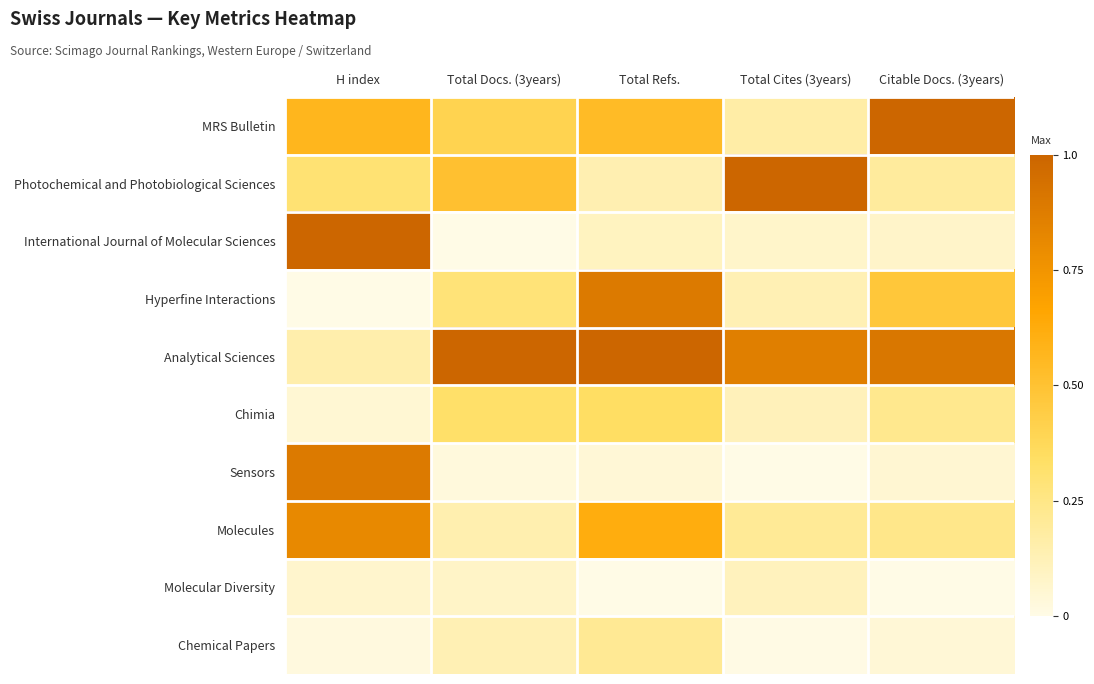

Which series has the widest spread of values?

International Journal of Molecular Sciences